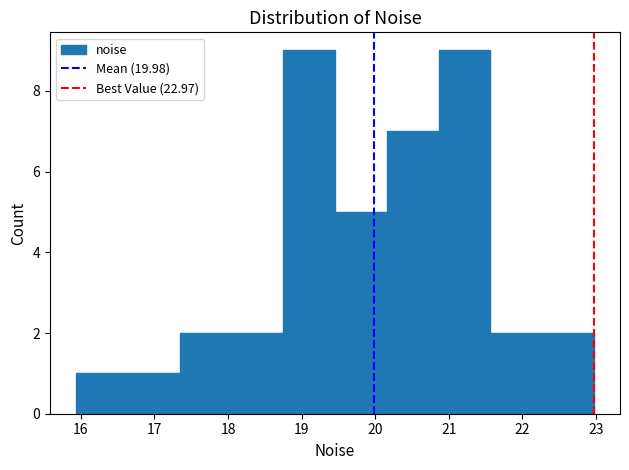

Reading left to right, transcribe this chart: for each bar, give the range it covers on the x-axis and its height. Neither the bar edges nor the heights are printed on the chart, so give them approximately, as read against the axes.

15.9 to 16.6: 1
16.6 to 17.3: 1
17.3 to 18.0: 2
18.0 to 18.7: 2
18.7 to 19.5: 9
19.5 to 20.2: 5
20.2 to 20.9: 7
20.9 to 21.6: 9
21.6 to 22.3: 2
22.3 to 23.0: 2